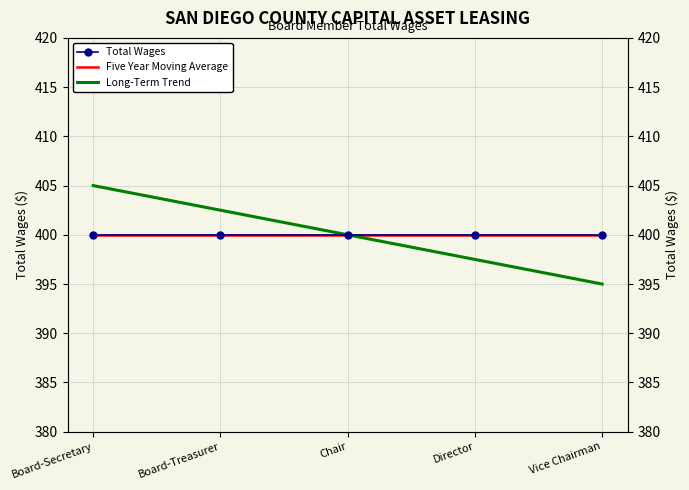

Is it true that Total Wages equals 400.0 at Board-Treasurer?

True